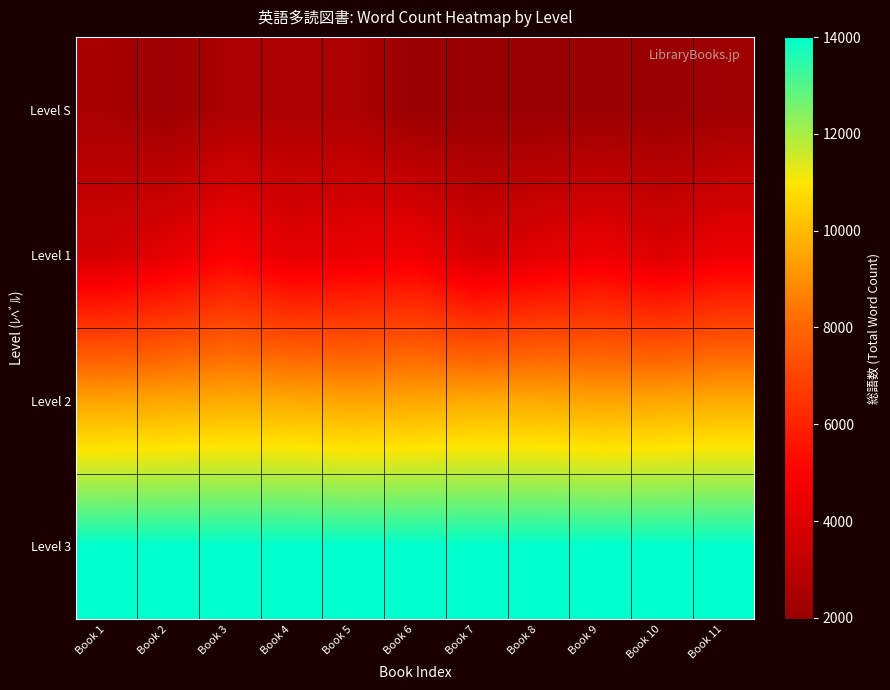

Reading left to right, what are all the values shown in this chart?

Level S: Book 1=2454	Book 2=2071	Book 3=2569	Book 4=2575	Book 5=2574	Book 6=2000	Book 7=2000	Book 8=1973	Book 9=2000	Book 10=2000	Book 11=2143
Level 1: Book 1=3700	Book 2=4214	Book 3=4900	Book 4=4188	Book 5=4400	Book 6=4578	Book 7=3700	Book 8=4153	Book 9=4500	Book 10=3948	Book 11=4500
Level 2: Book 1=9400	Book 2=9493	Book 3=9600	Book 4=9572	Book 5=9400	Book 6=9493	Book 7=9600	Book 8=9572	Book 9=9400	Book 10=9493	Book 11=9600
Level 3: Book 1=14000	Book 2=14000	Book 3=14000	Book 4=14000	Book 5=14000	Book 6=14000	Book 7=14000	Book 8=14000	Book 9=14000	Book 10=14000	Book 11=14000